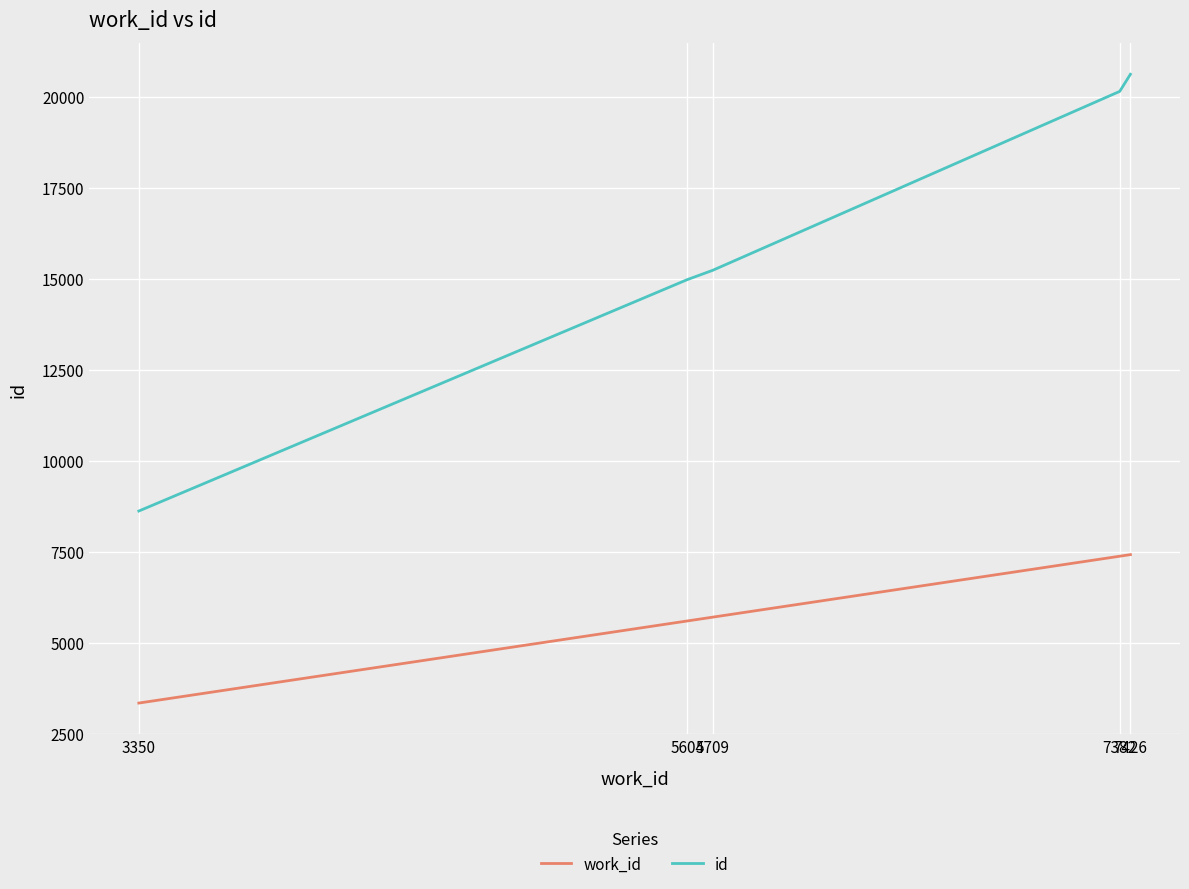

What is the maximum value shown in the chart?

20616